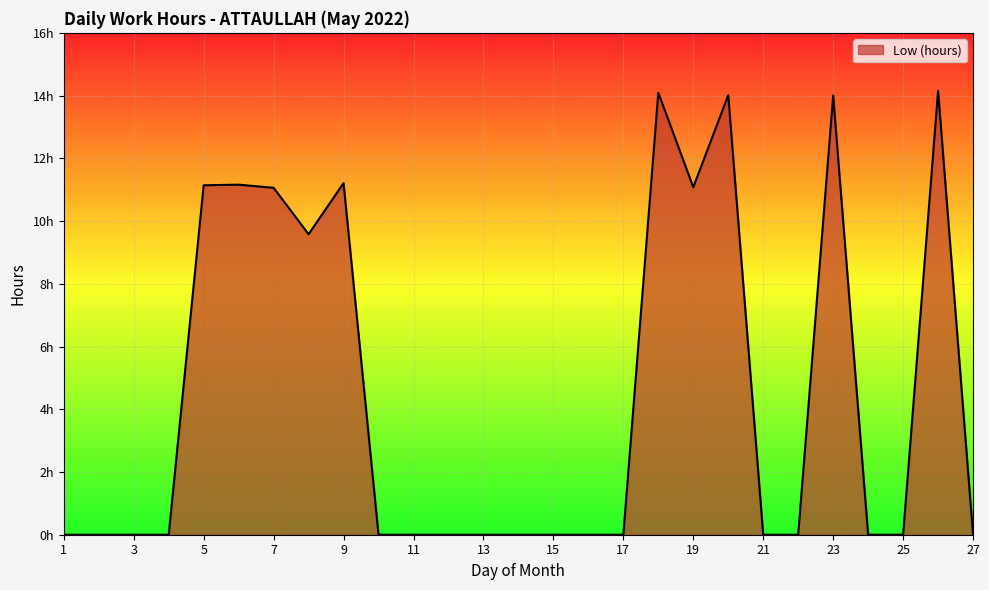

Is this an area chart (filled region under the line)?

Yes